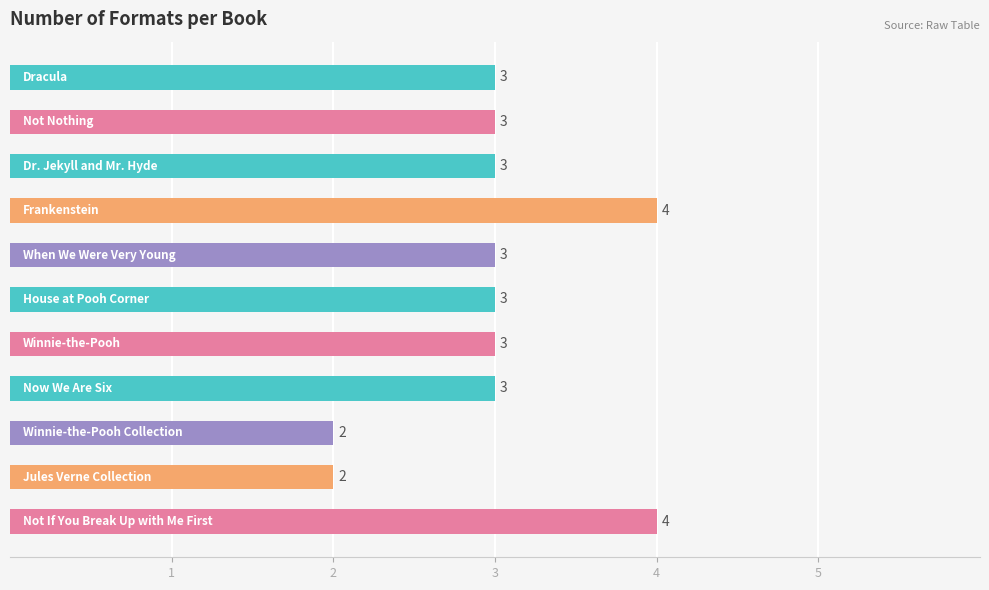

How many values are between 3 and 4?

9